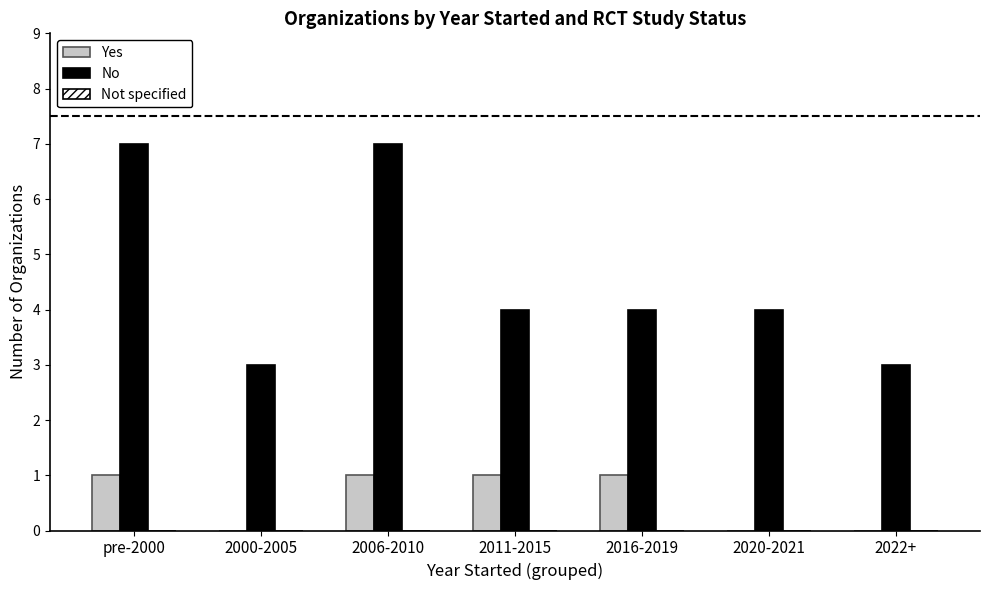

What is the sum of the No values at pre-2000 and 2006-2010?

14